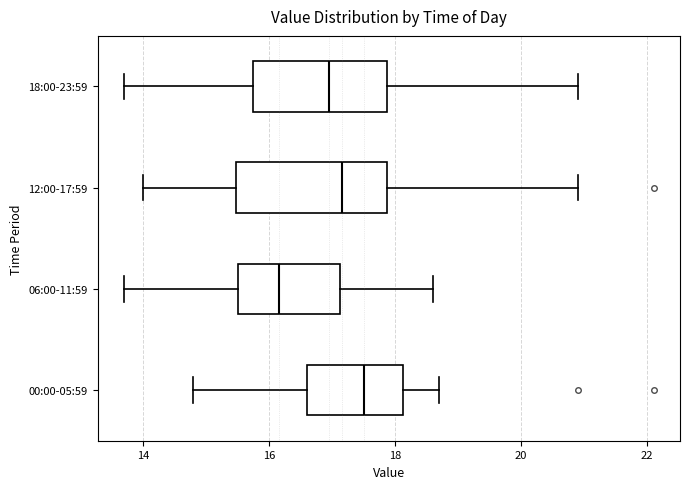

Reading bottom to top, read every box against the x-axis: the position of its median line, the range the box covers, and the ends of its whiskers. The values are not printed on the chart, so give them approximately, as read against the axis.

00:00-05:59: median 17.6, box 16.6 to 18.2, whiskers 14.8 to 18.8
06:00-11:59: median 16.2, box 15.6 to 17.2, whiskers 13.8 to 18.6
12:00-17:59: median 17.2, box 15.4 to 17.8, whiskers 14.0 to 21.0
18:00-23:59: median 17.0, box 15.8 to 17.8, whiskers 13.8 to 21.0